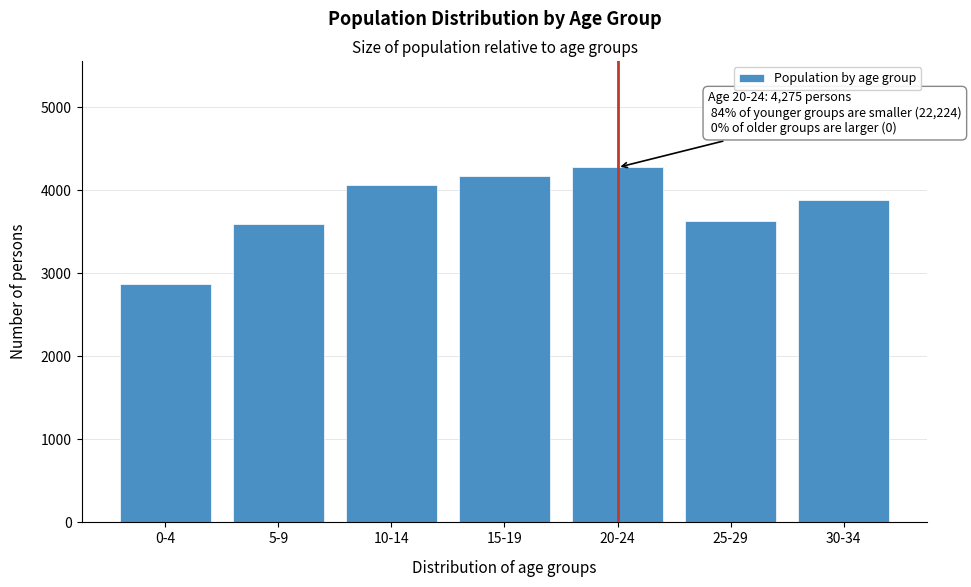

Reading left to right, extract all data points from this chart.

2875	3591	4065	4168	4275	3636	3889